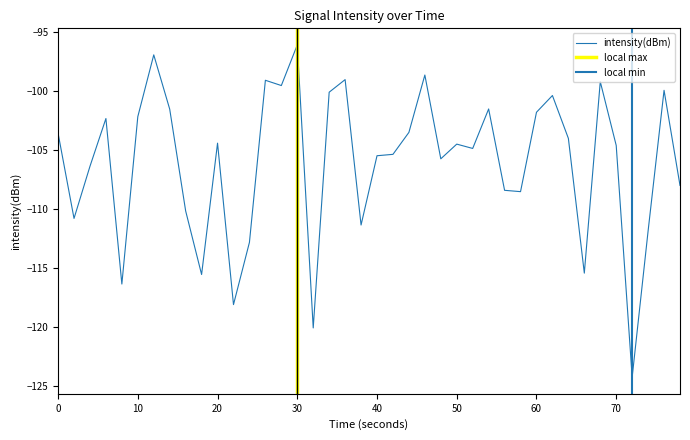

How many categories are shown in the chart?

40